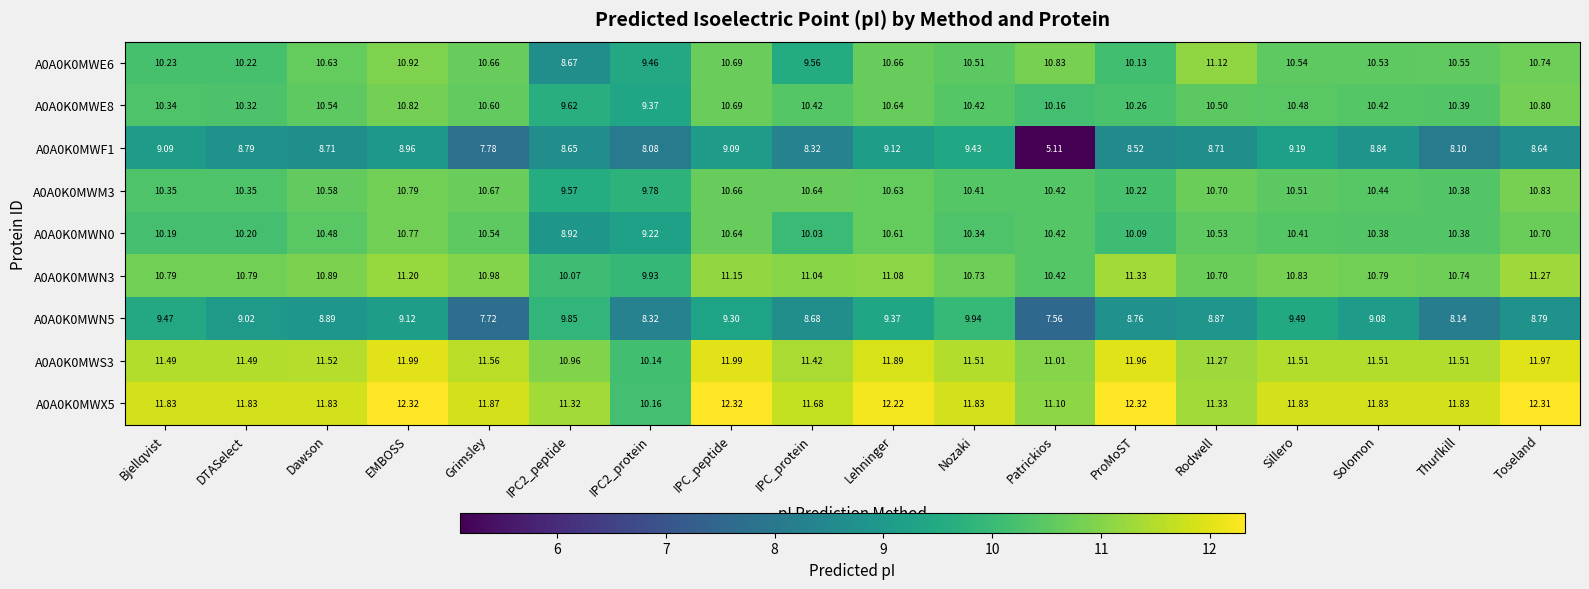

Where does the A0A0K0MWS3 series first go above 11?

Bjellqvist